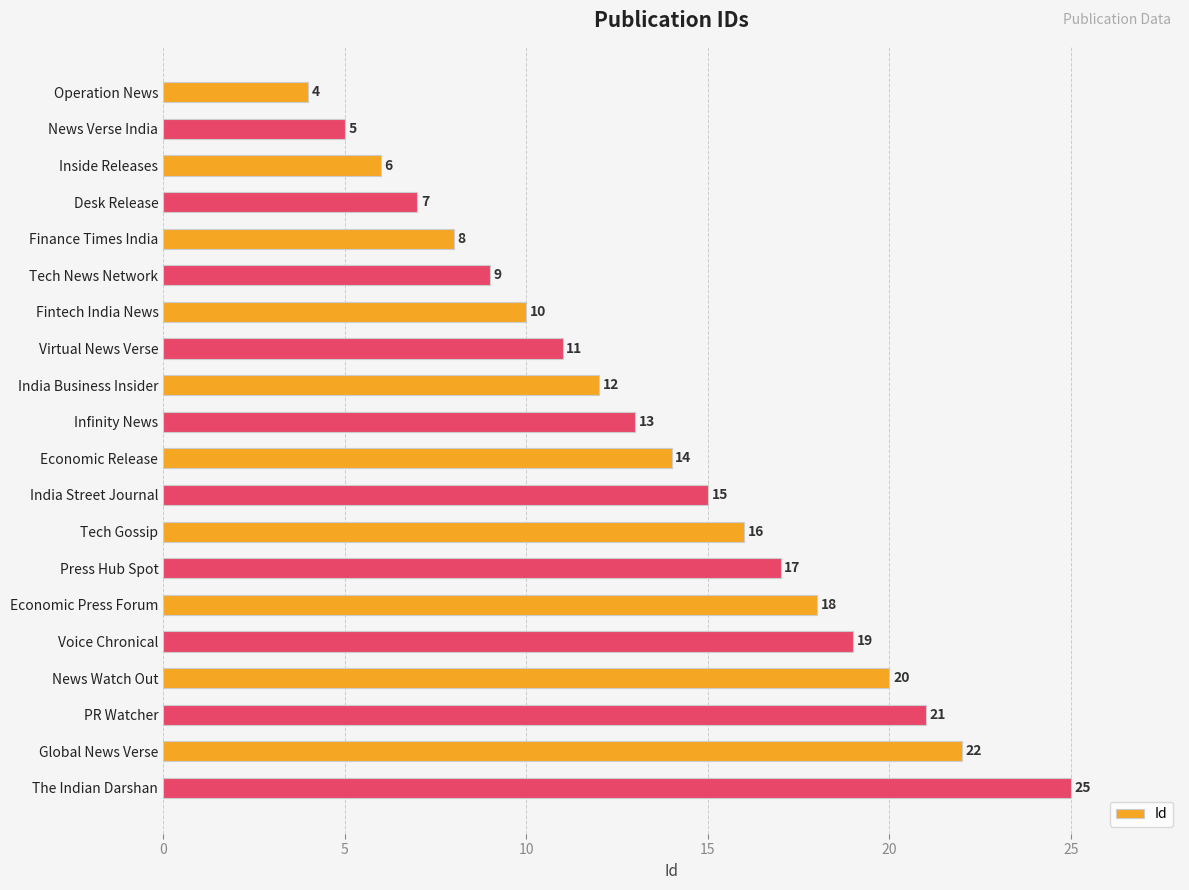

What is the label of the 2nd bar from the top?

News Verse India